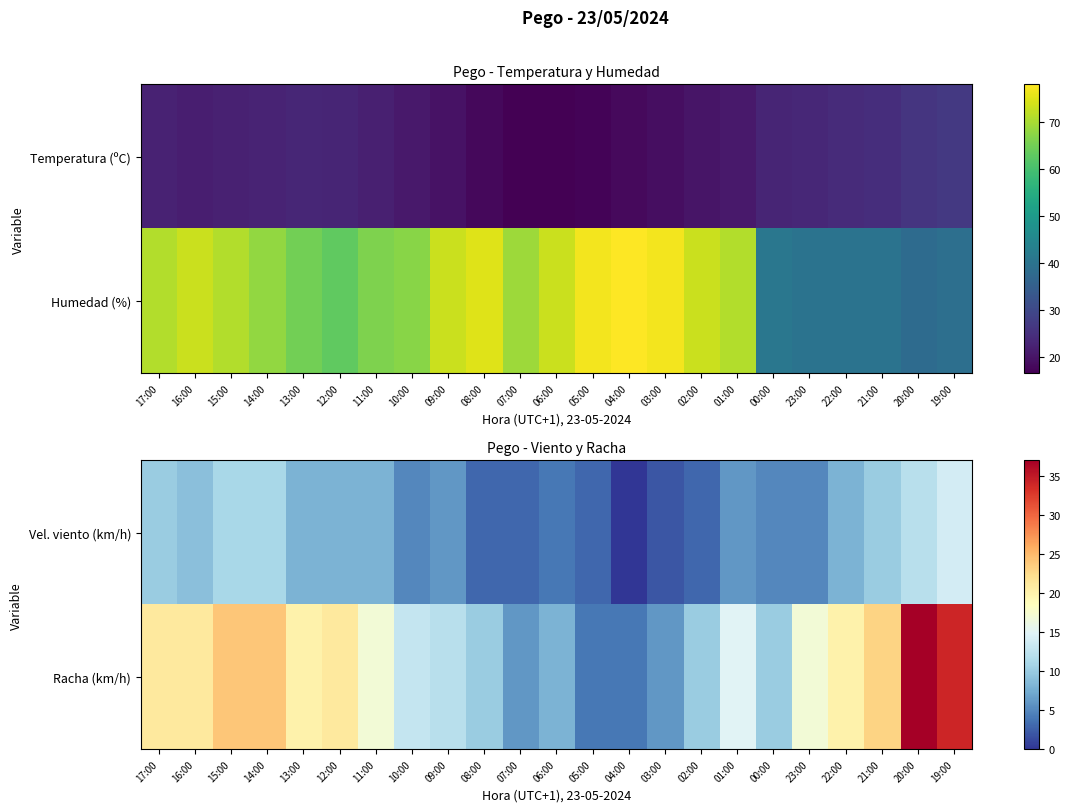

List the labels in order of Vel. viento (km/h) value, smallest first.

04:00, 03:00, 08:00, 07:00, 05:00, 02:00, 06:00, 10:00, 00:00, 23:00, 09:00, 01:00, 13:00, 12:00, 11:00, 22:00, 16:00, 17:00, 21:00, 15:00, 14:00, 20:00, 19:00